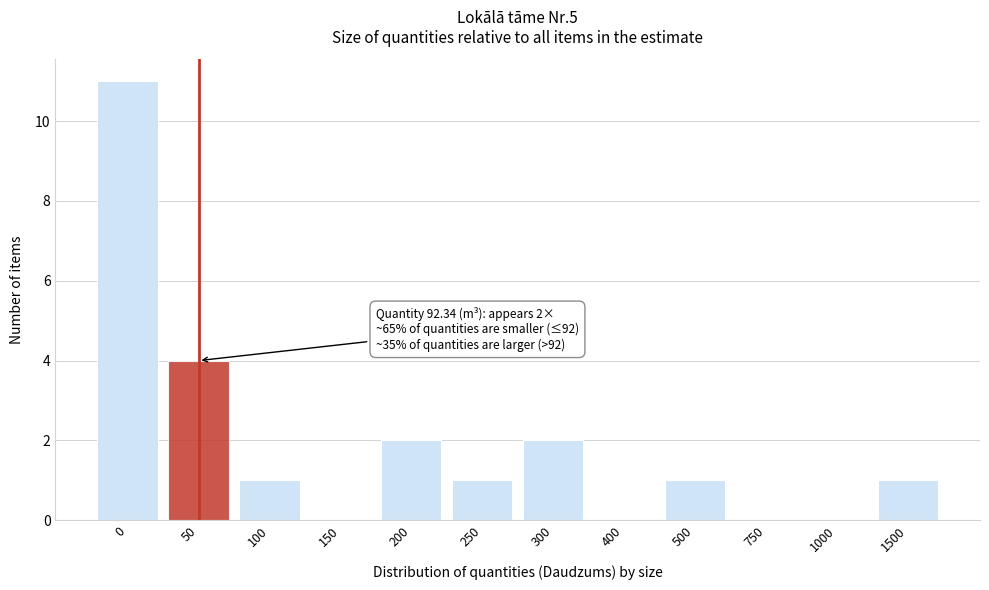

Reading left to right, what are all the values shown in this chart?

0=11	50=4	100=1	150=0	200=2	250=1	300=2	400=0	500=1	750=0	1000=0	1500=1